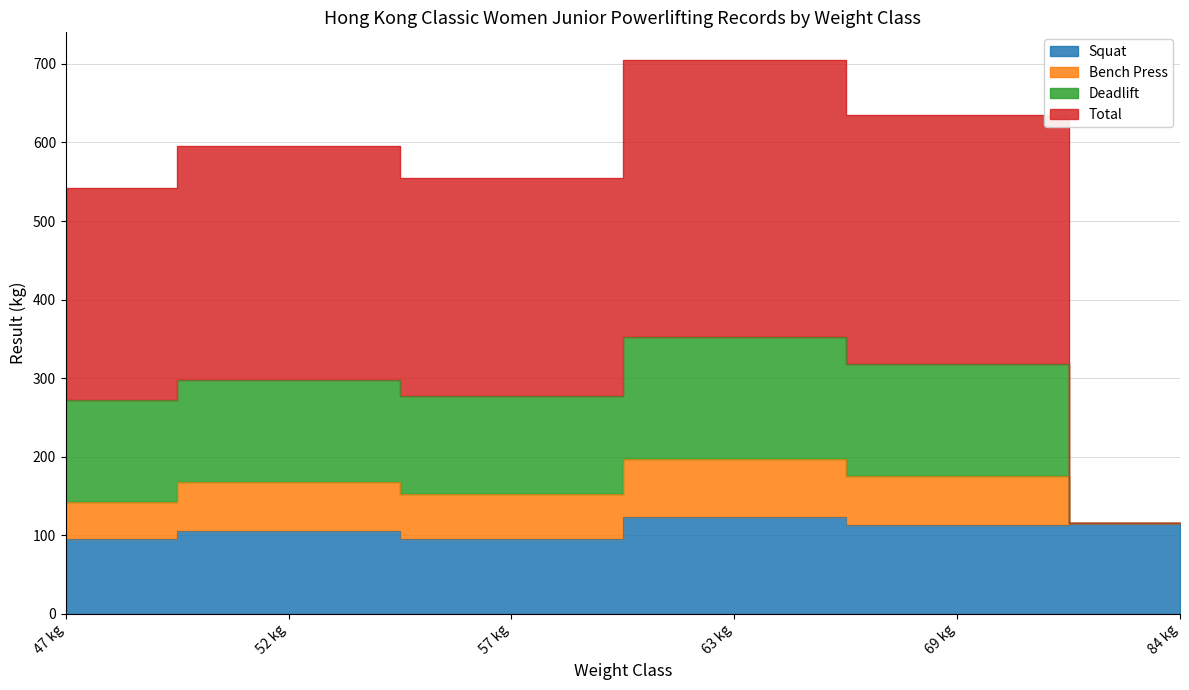

At which category does Bench Press reach its first local peak?

52 kg